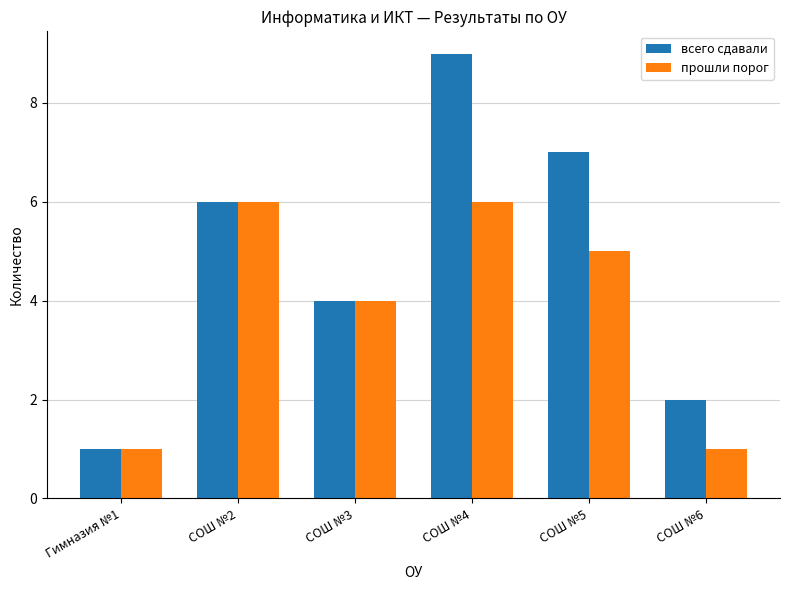

What is the difference between the всего сдавали values at СОШ №2 and Гимназия №1?

5